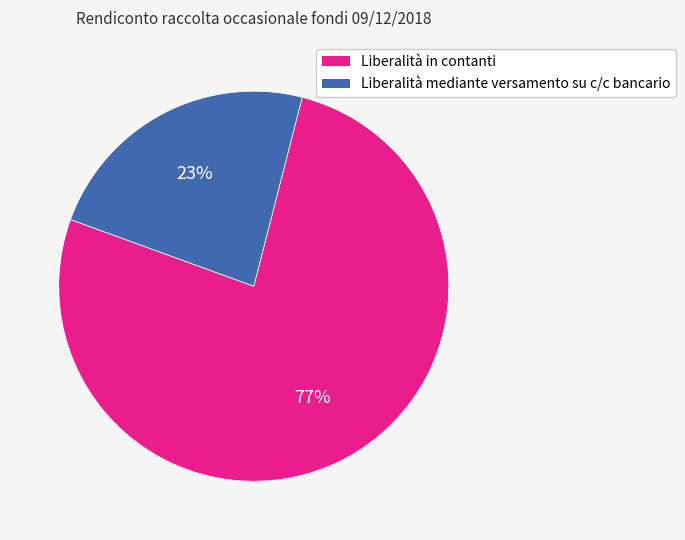

True or false: Liberalità mediante versamento su c/c bancario accounts for 12% of the total.

False